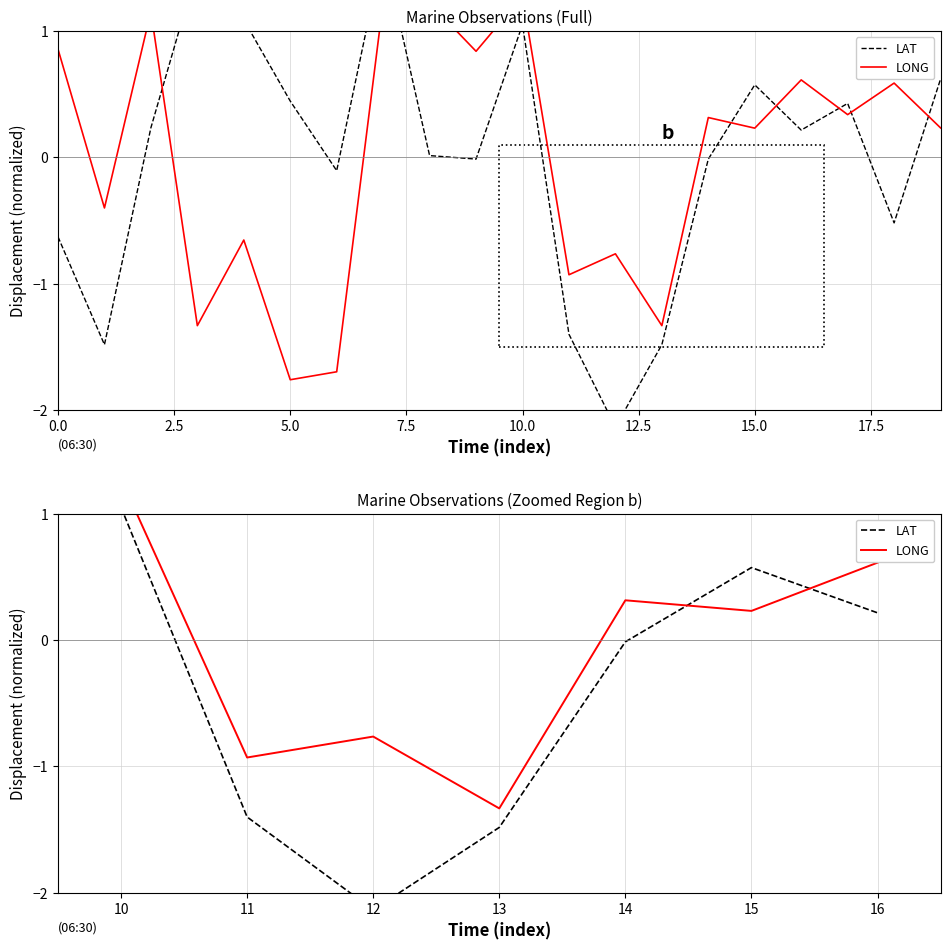

What is the value of the LAT point at the 2nd from the left?

-1.4